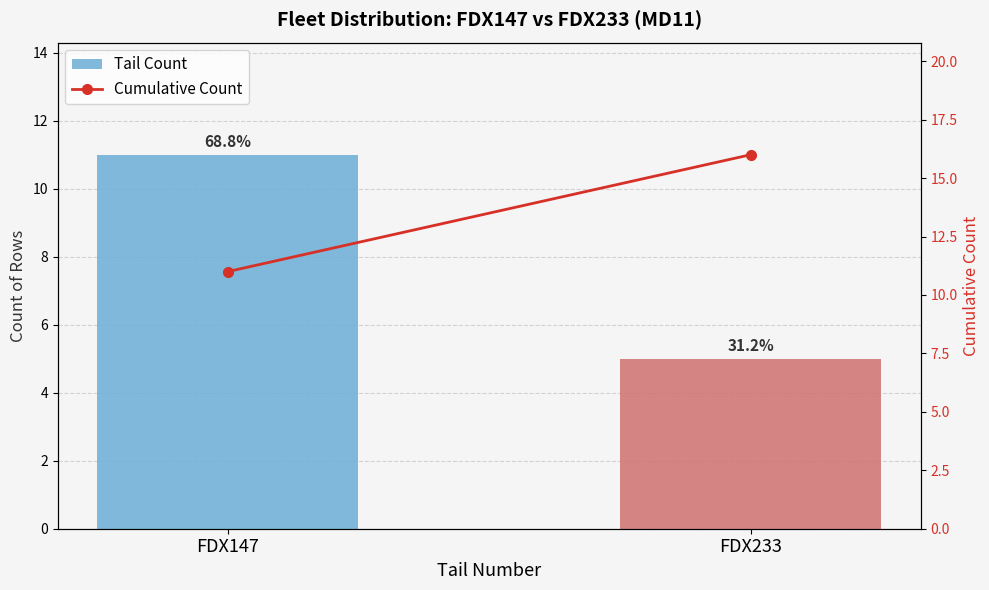

How many Cumulative Count values are between 11 and 16?

2